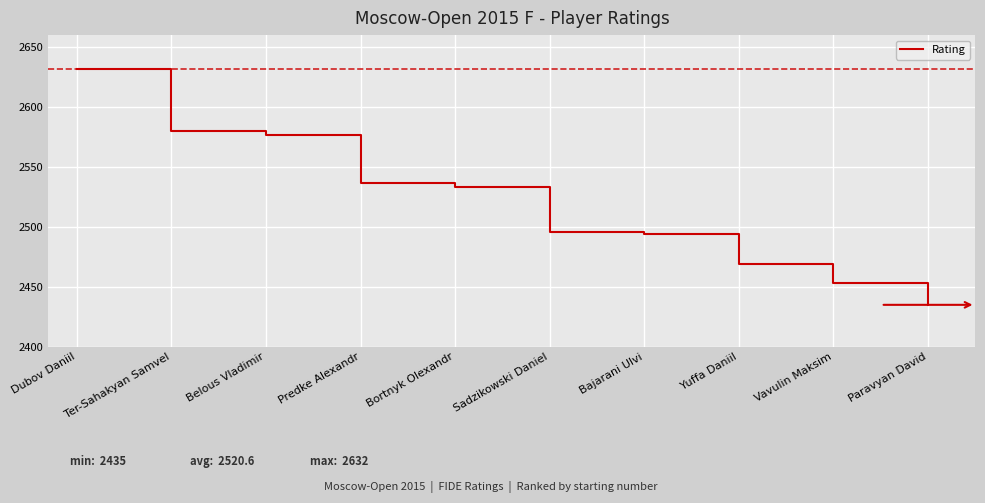

Is it true that the value at Yuffa Daniil is 3305?

False